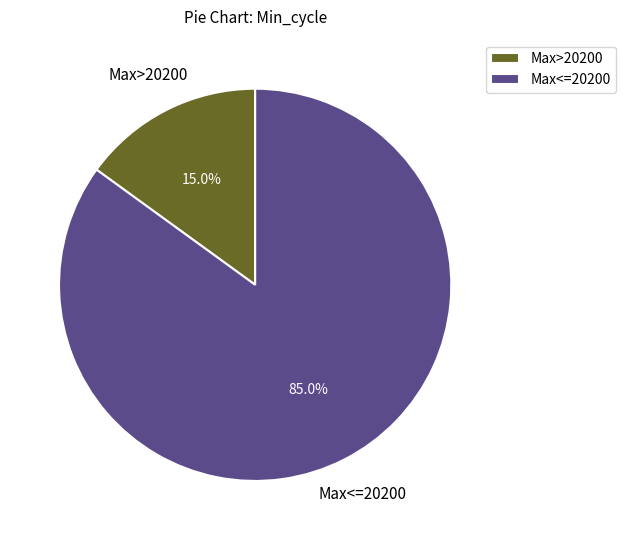

Which slice is the smallest?

Max>20200